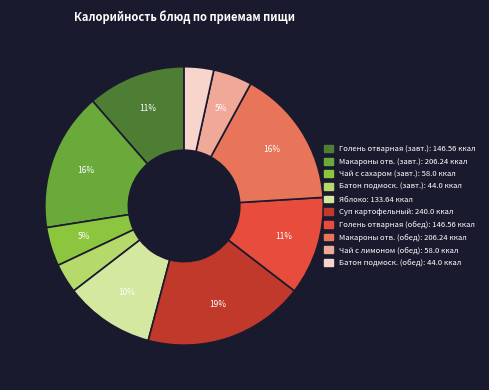

Count the number of slices in the pie.

10